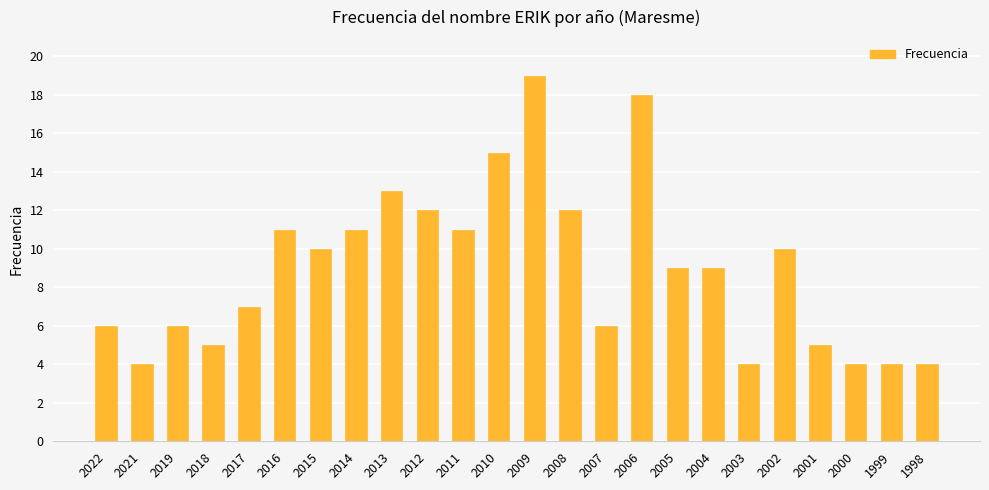

Reading left to right, extract all data points from this chart.

2022=6	2021=4	2019=6	2018=5	2017=7	2016=11	2015=10	2014=11	2013=13	2012=12	2011=11	2010=15	2009=19	2008=12	2007=6	2006=18	2005=9	2004=9	2003=4	2002=10	2001=5	2000=4	1999=4	1998=4